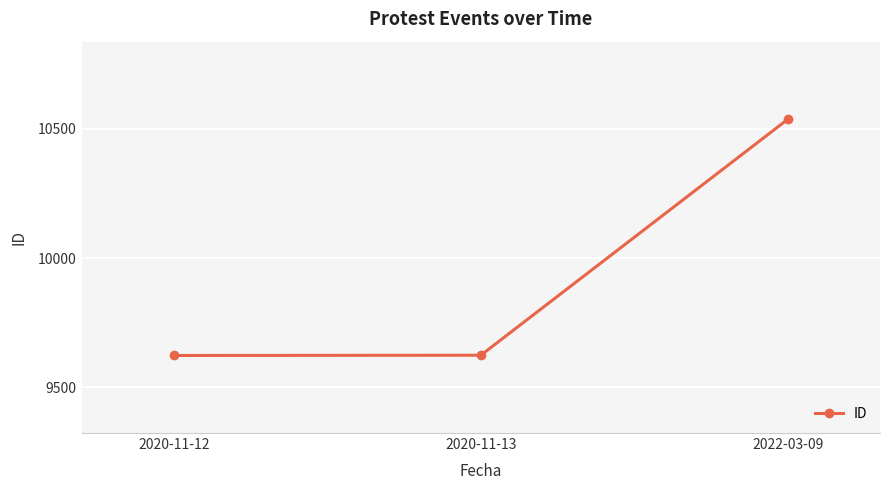

Is it true that the value at 2022-03-09 is 16656?

False